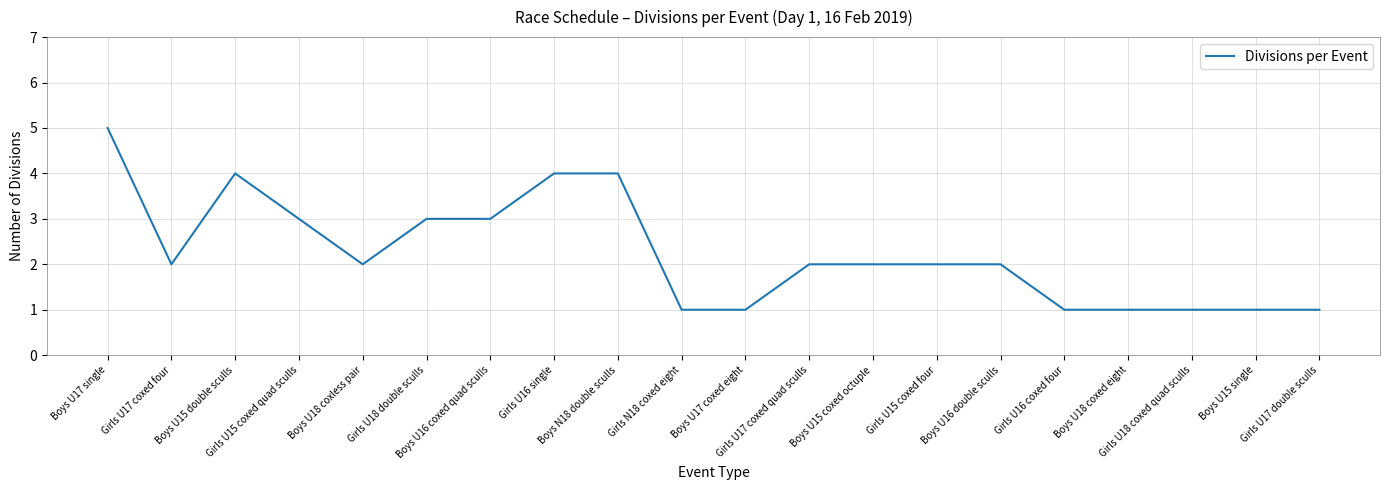

What value does the data have at Boys U18 coxless pair?

2